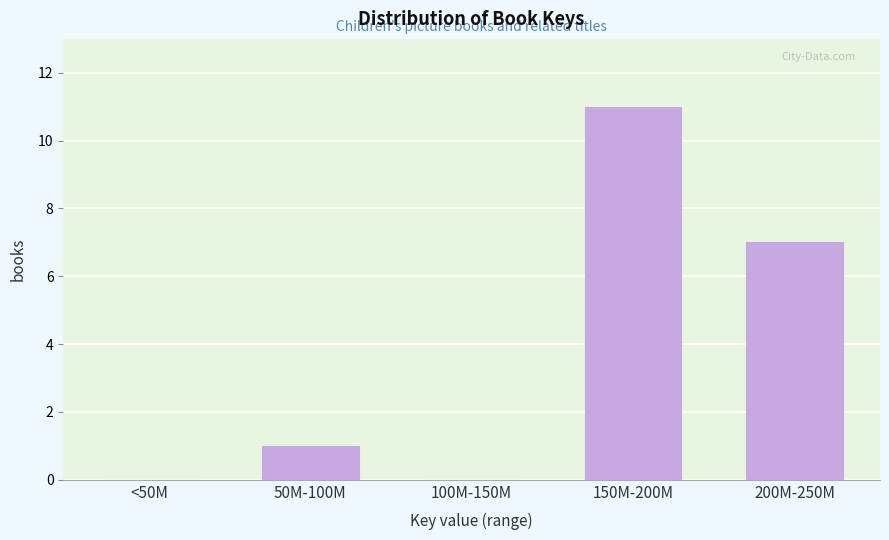

Reading right to left, transcribe all the data shown in this chart.

200M-250M=7	150M-200M=11	100M-150M=0	50M-100M=1	<50M=0